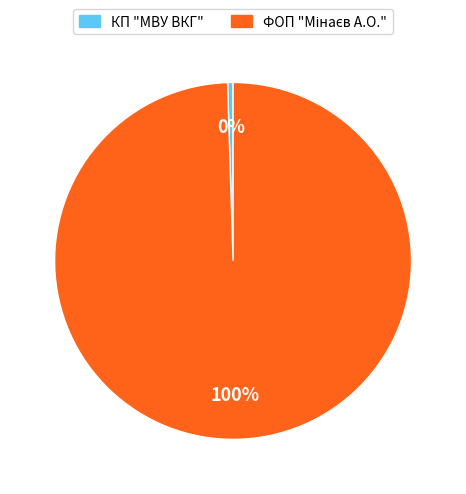

Which slice is the smallest?

КП "МВУ ВКГ"